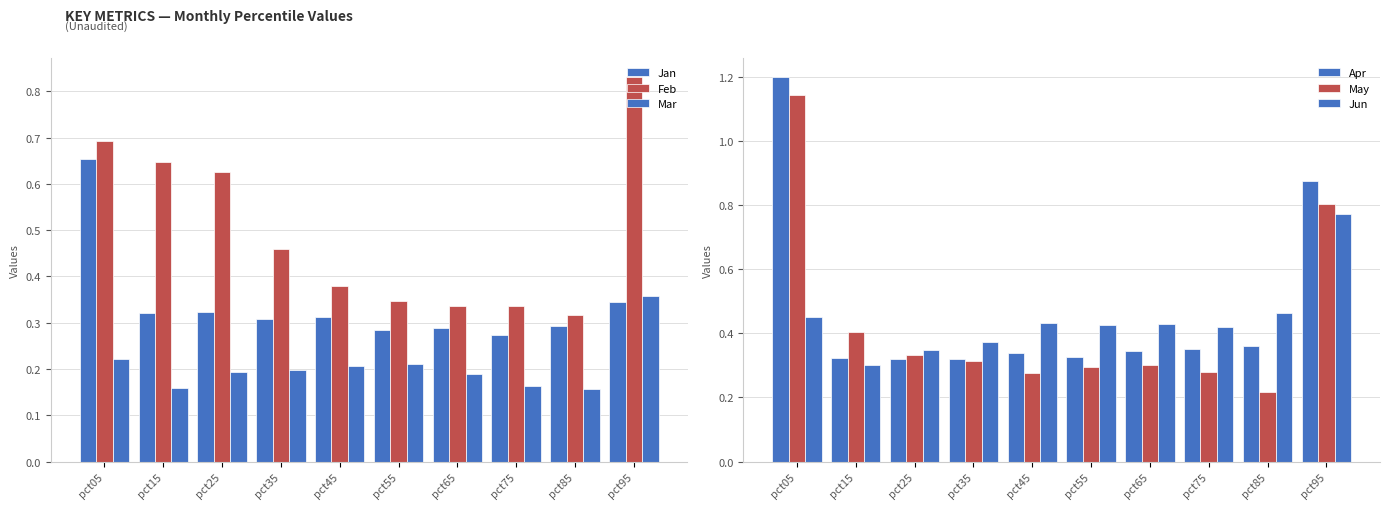

What is the total value across all series at pct25?

2.1